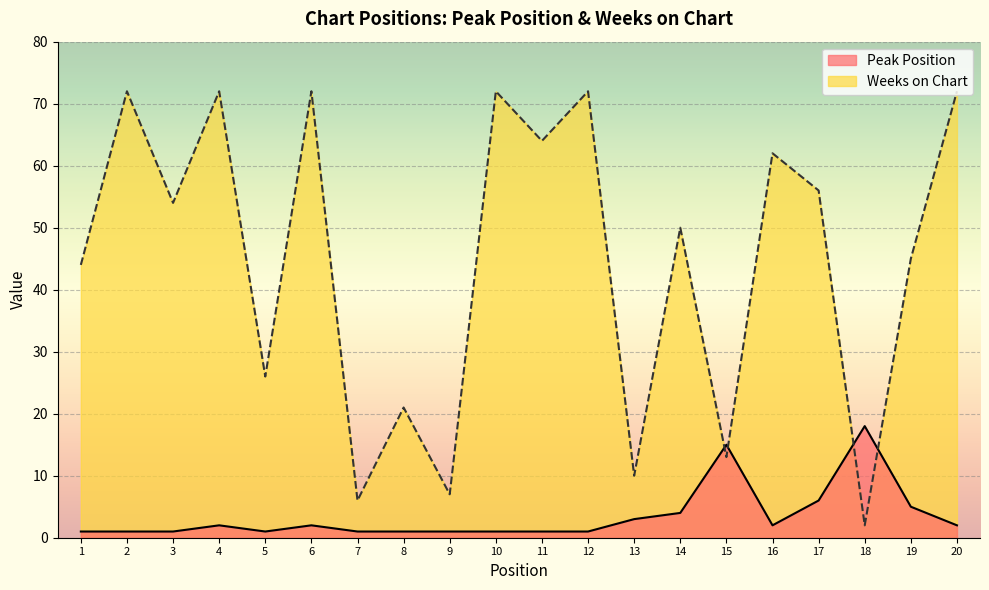

What is the sum of all Weeks on Chart values?

892